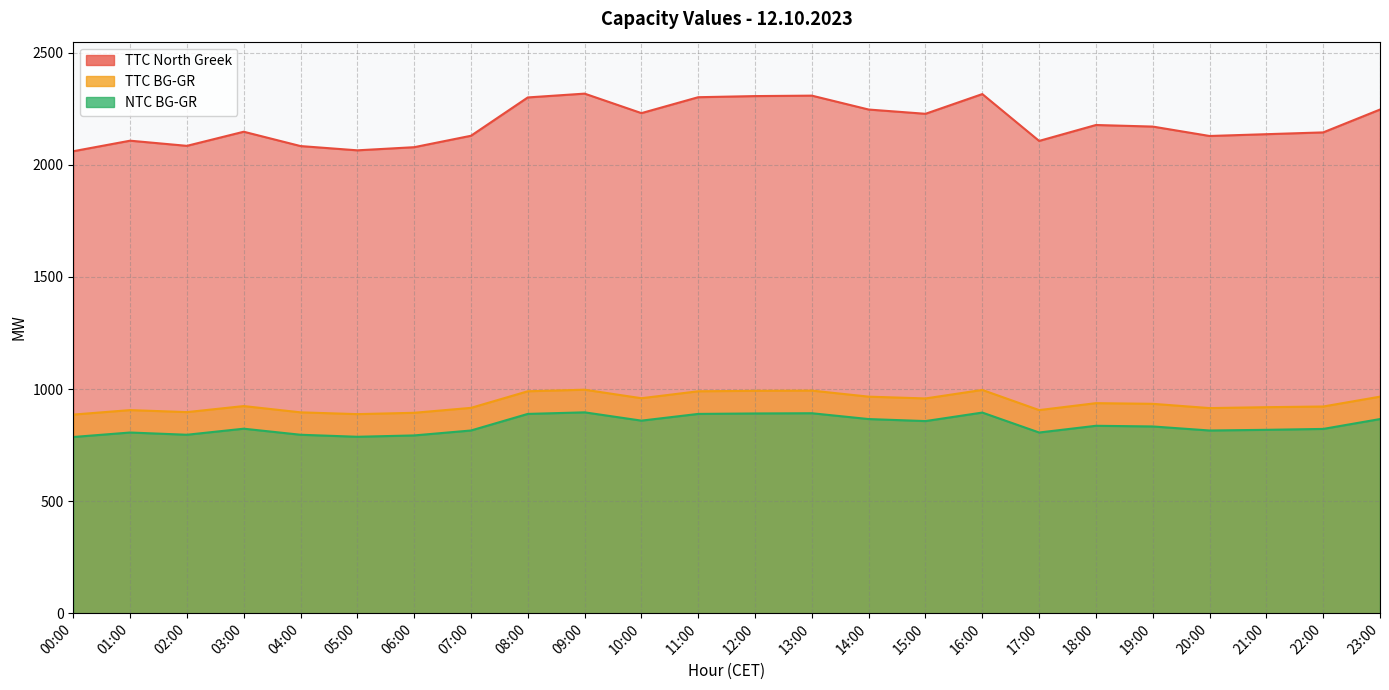

Where is the first local minimum for TTC North Greek?

02:00